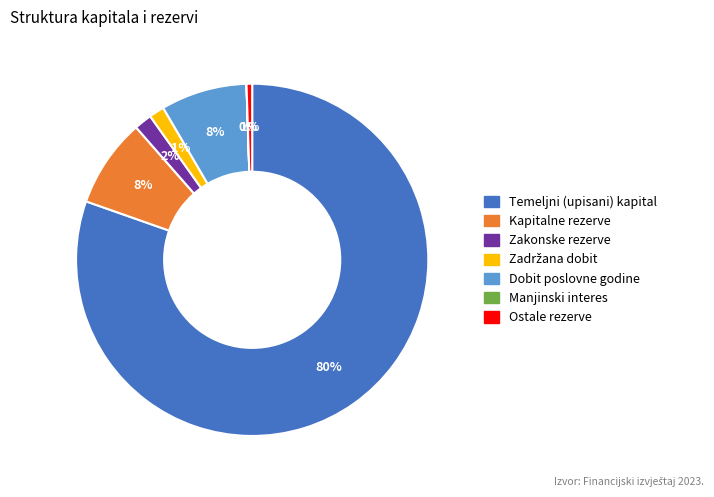

To the nearest percent, what is the difference between the largest and smallest slice percentages?

80%